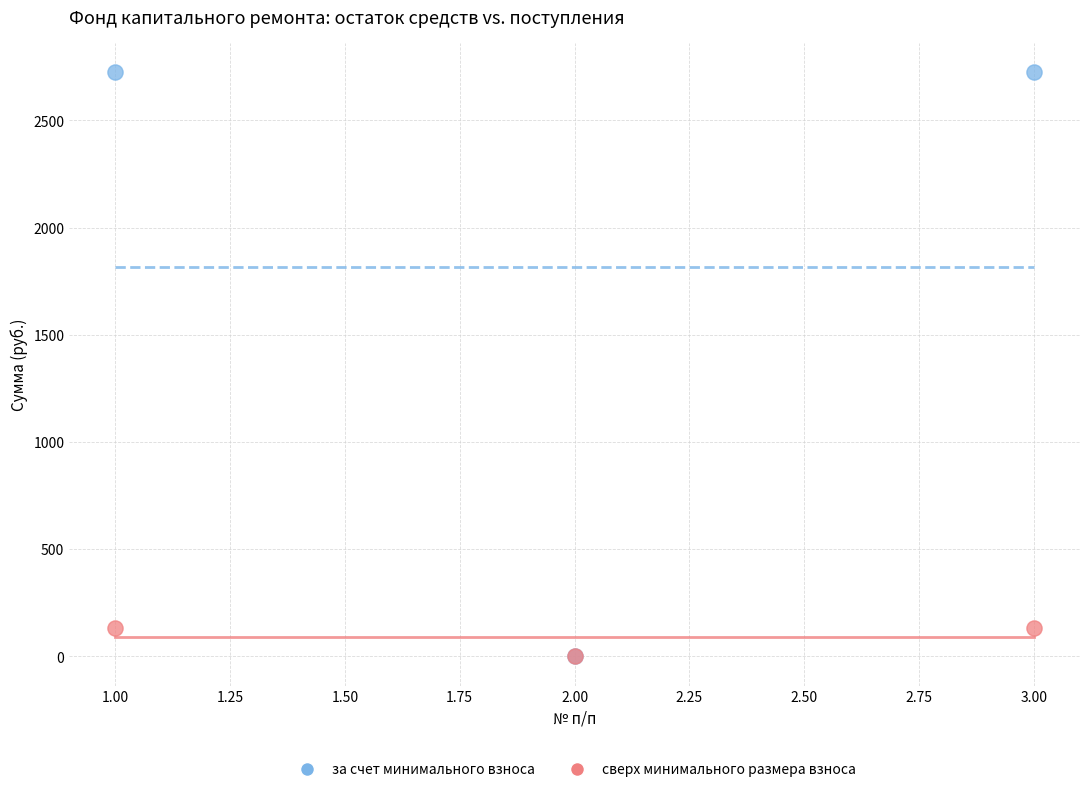

What are all the series names shown in the legend?

за счет минимального взноса, сверх минимального размера взноса